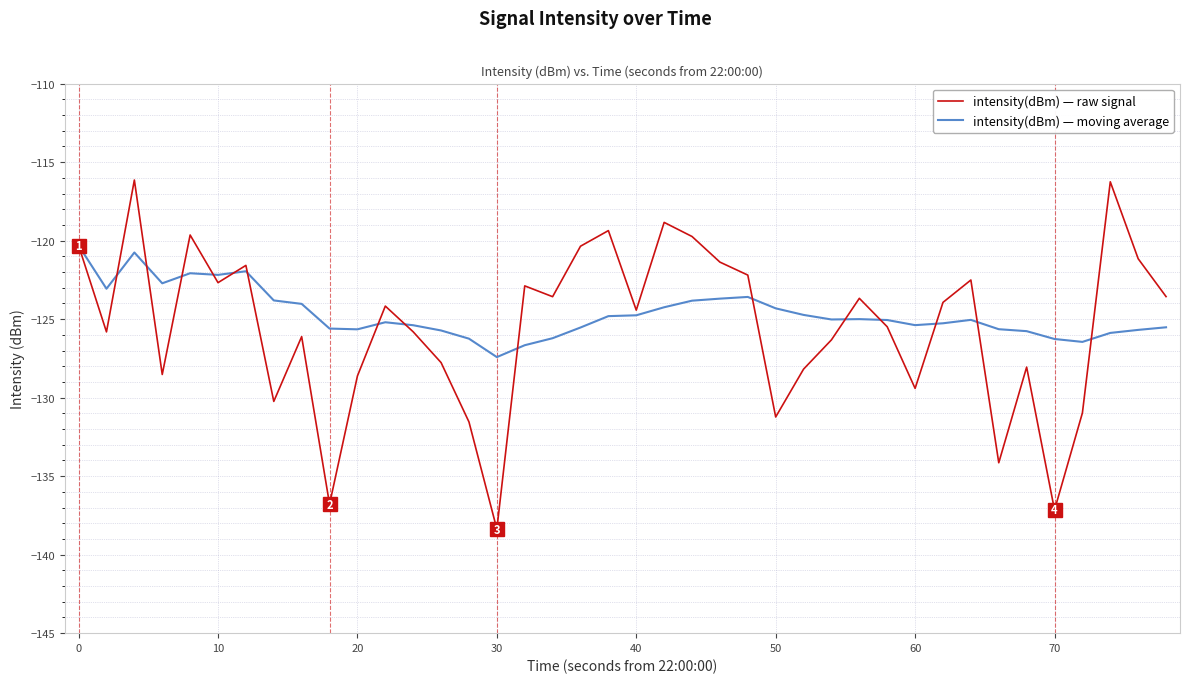

List the series in order of their peak value, highest first.

intensity(dBm) — raw signal, intensity(dBm) — moving average